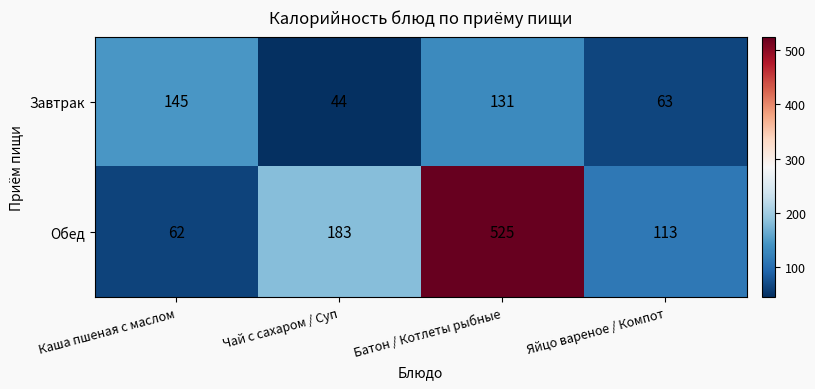

List the labels in order of Завтрак value, largest first.

Каша пшеная с маслом, Батон / Котлеты рыбные, Яйцо вареное / Компот, Чай с сахаром / Суп